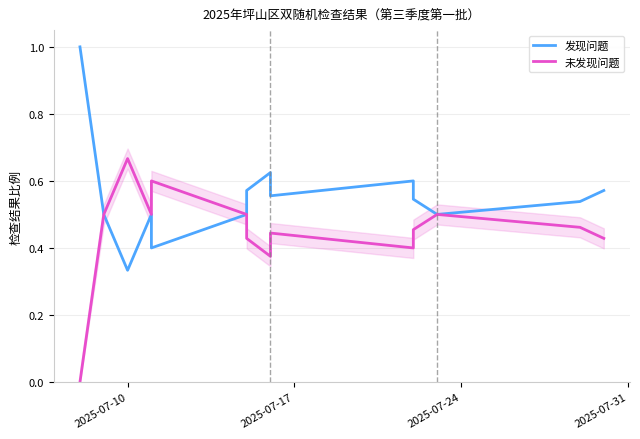

How many 发现问题 values are between 0 and 1?

14